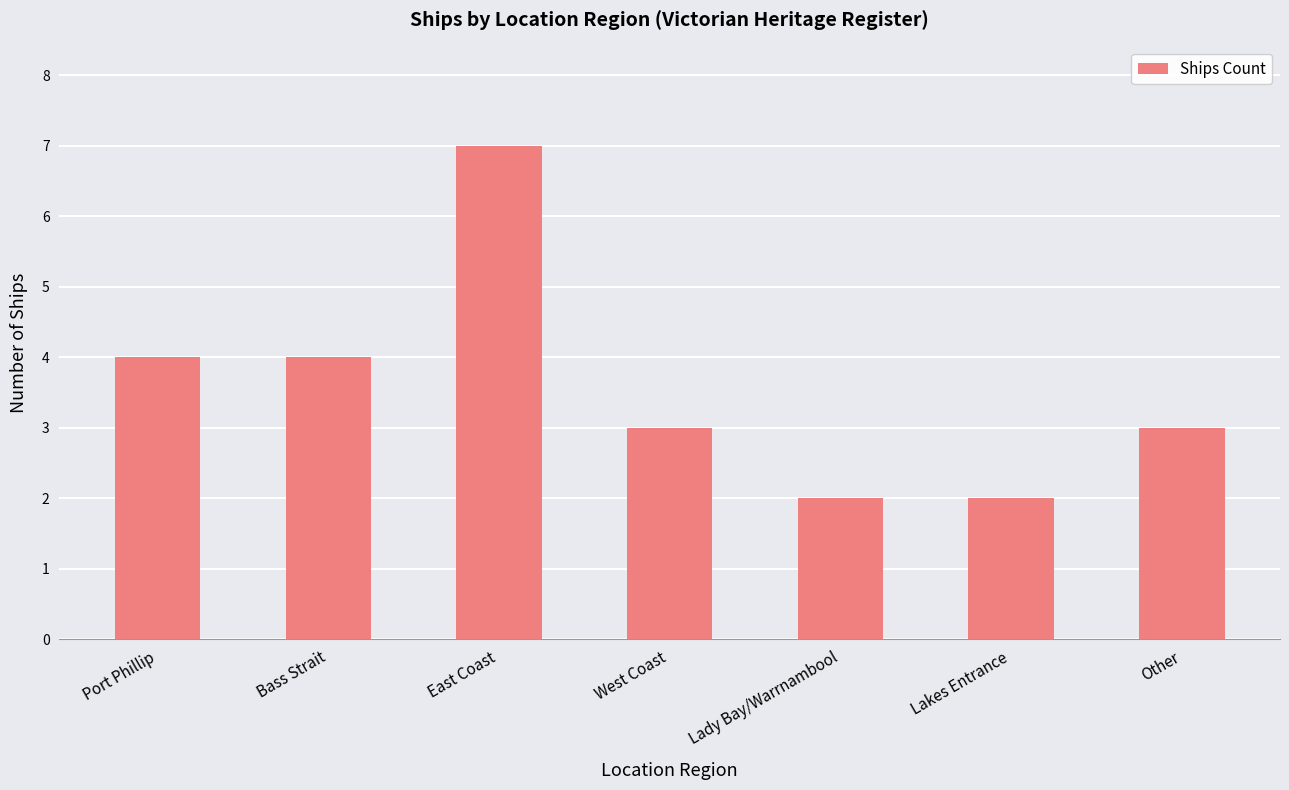

What is the average value?

4